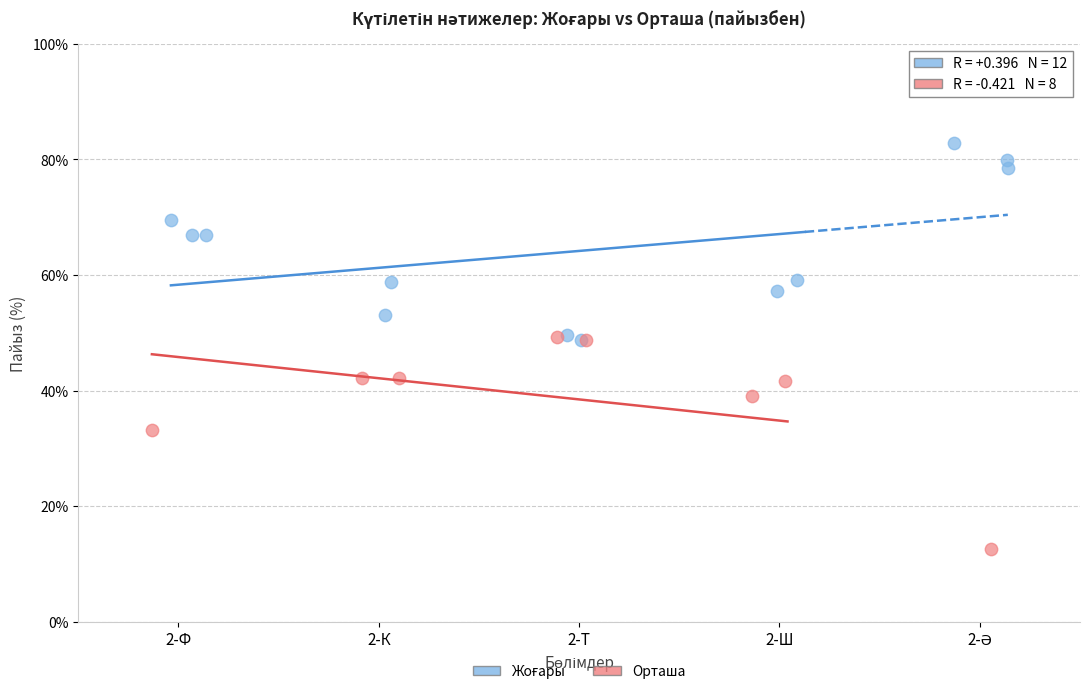

Which series reaches the minimum Y coordinate?

Орташа